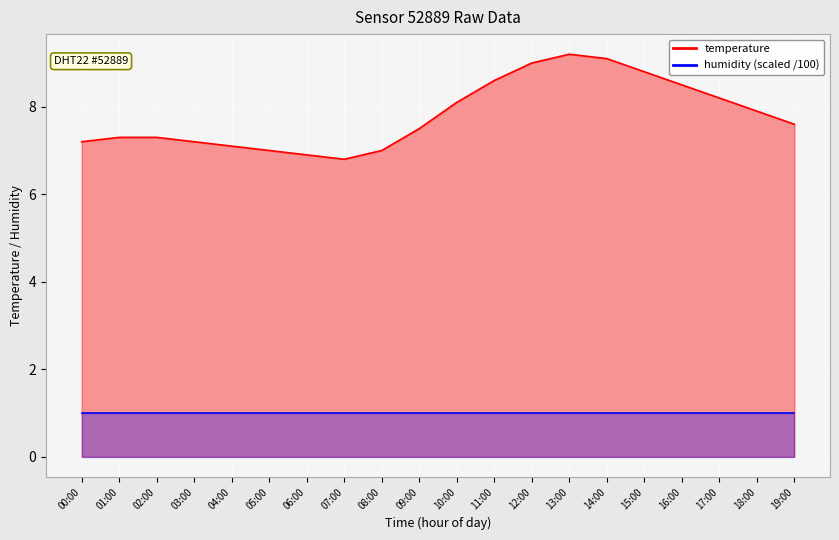

True or false: there are more than 0 points higher than both neighbors.

True